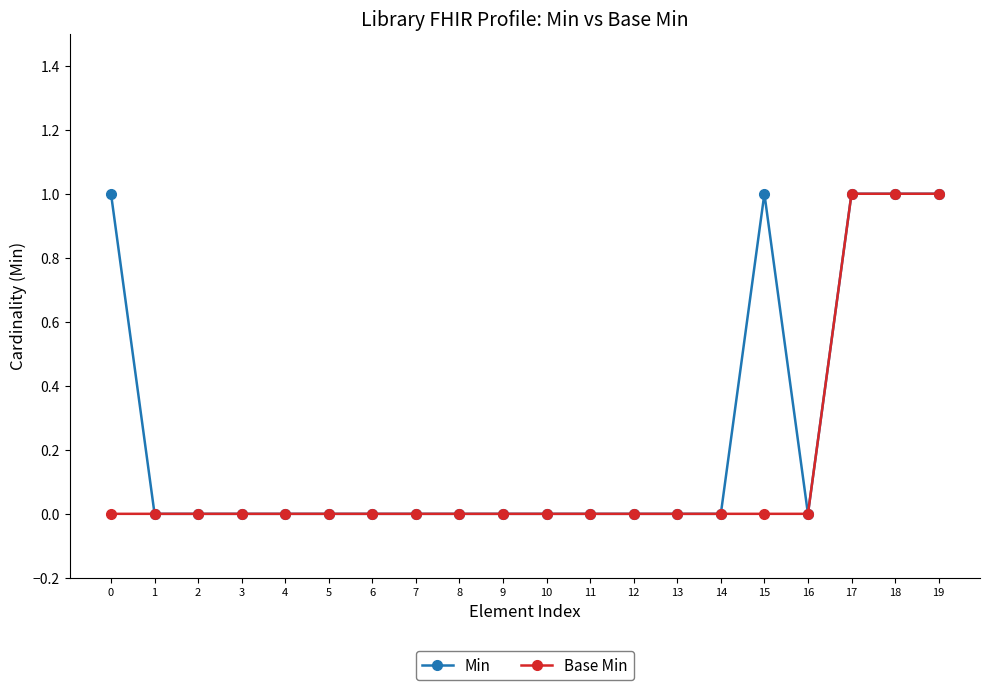

List the series in order of their overall mean, lowest first.

Base Min, Min